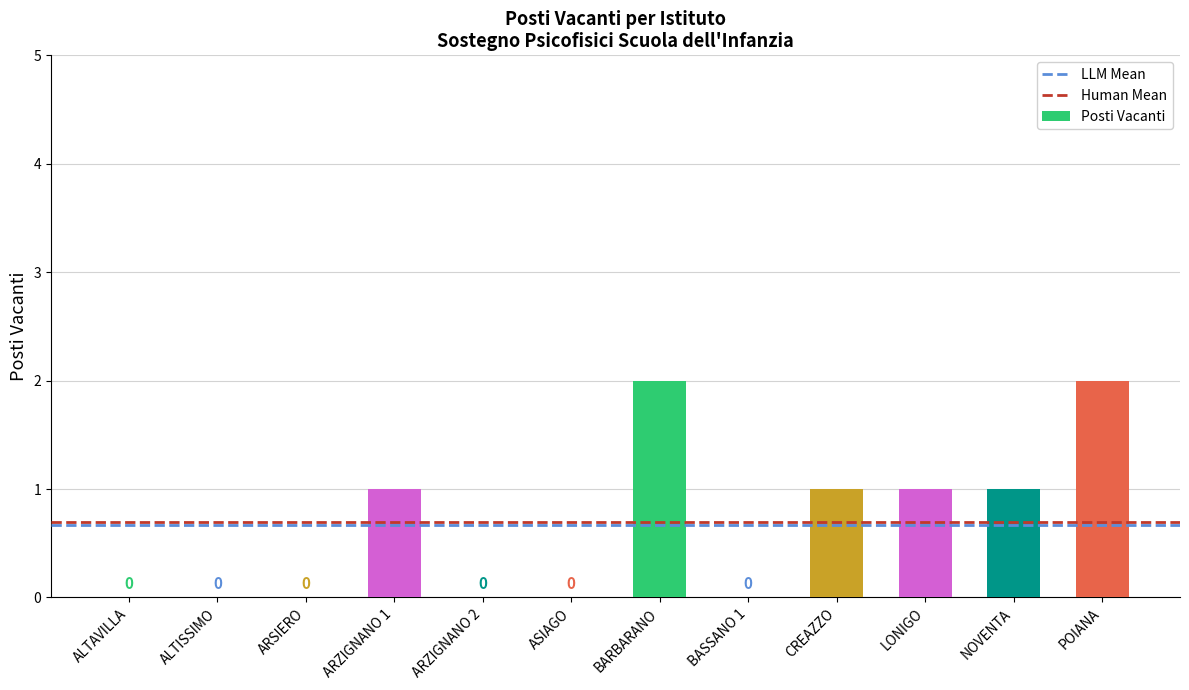

Is it true that the value at ALTISSIMO is 1?

False